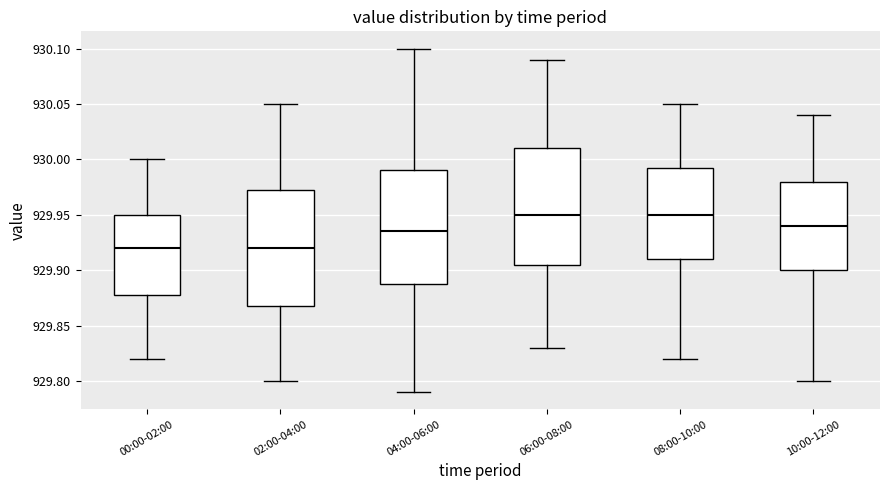

Where does the upper whisker of the box for 02:00-04:00 end on the y-axis? The values are not printed on the chart, so give them approximately, as read against the axis.

930.050